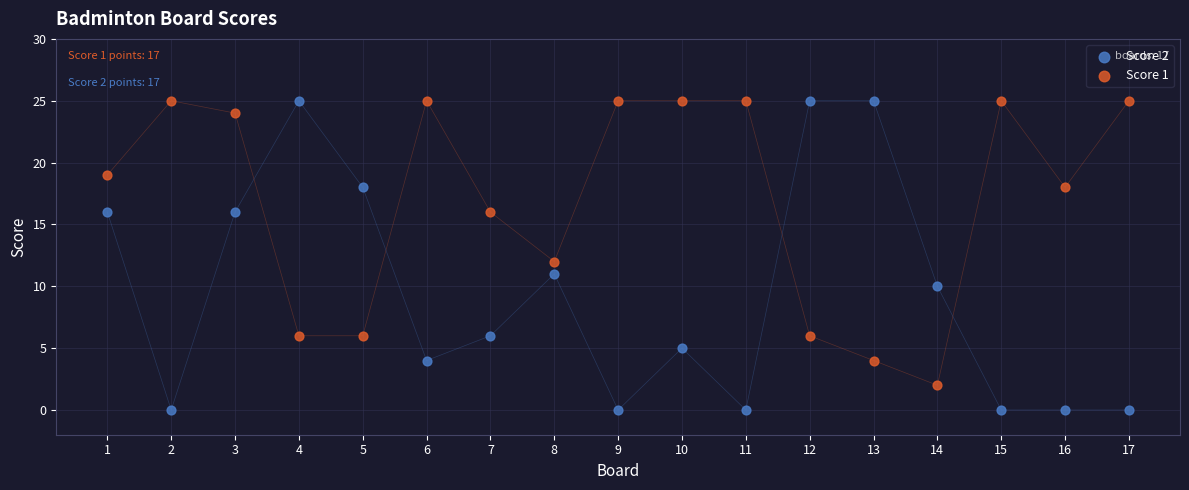

What is the X range (max minus min) for the scatter plot?

16